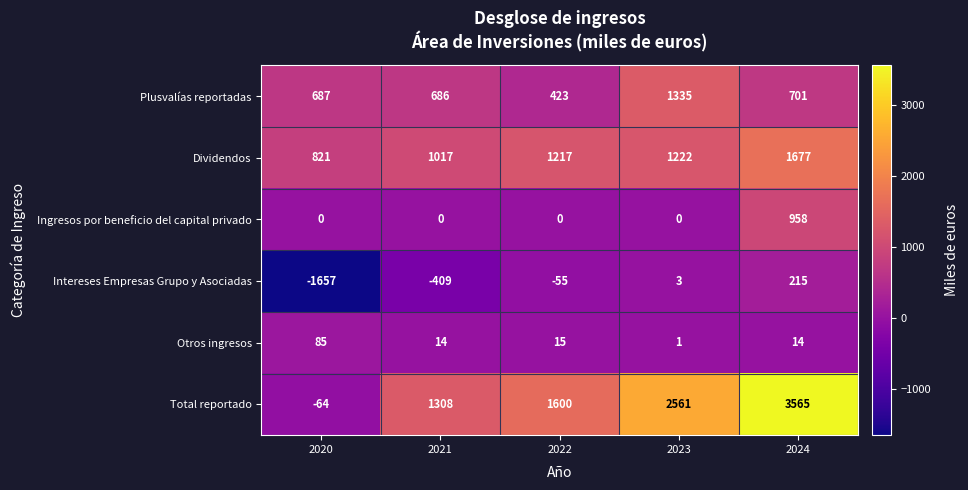

Reading left to right, list all the values displayed in this chart.

Plusvalías reportadas: 2020=687	2021=686	2022=423	2023=1335	2024=701
Dividendos: 2020=821	2021=1017	2022=1217	2023=1222	2024=1677
Ingresos por beneficio del capital privado: 2020=0	2021=0	2022=0	2023=0	2024=958
Intereses Empresas Grupo y Asociadas: 2020=-1657	2021=-409	2022=-55	2023=3	2024=215
Otros ingresos: 2020=85	2021=14	2022=15	2023=1	2024=14
Total reportado: 2020=-64	2021=1308	2022=1600	2023=2561	2024=3565